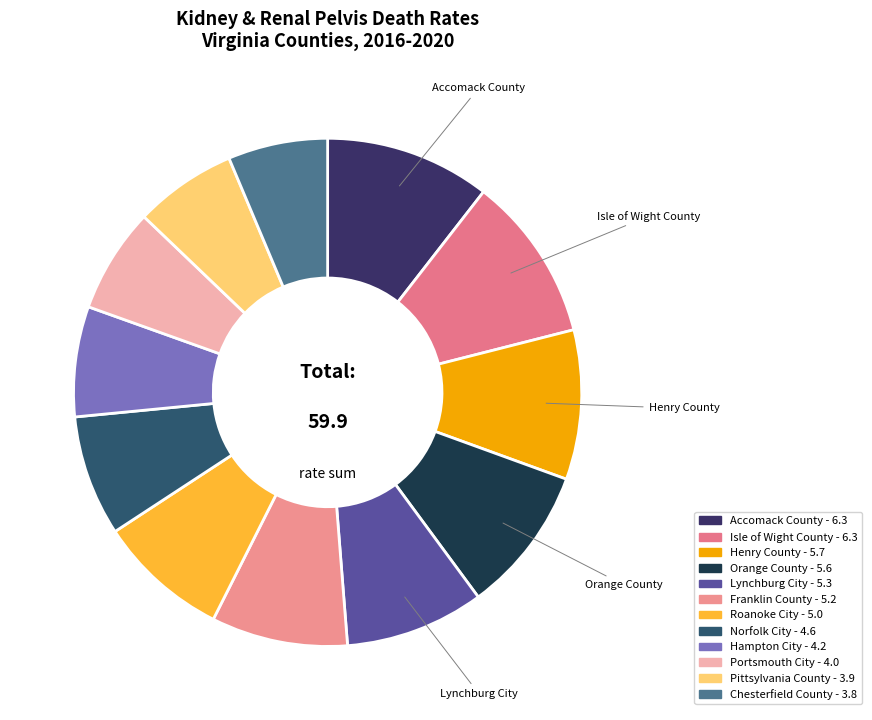

Does Accomack County represent more than half of the total?

No